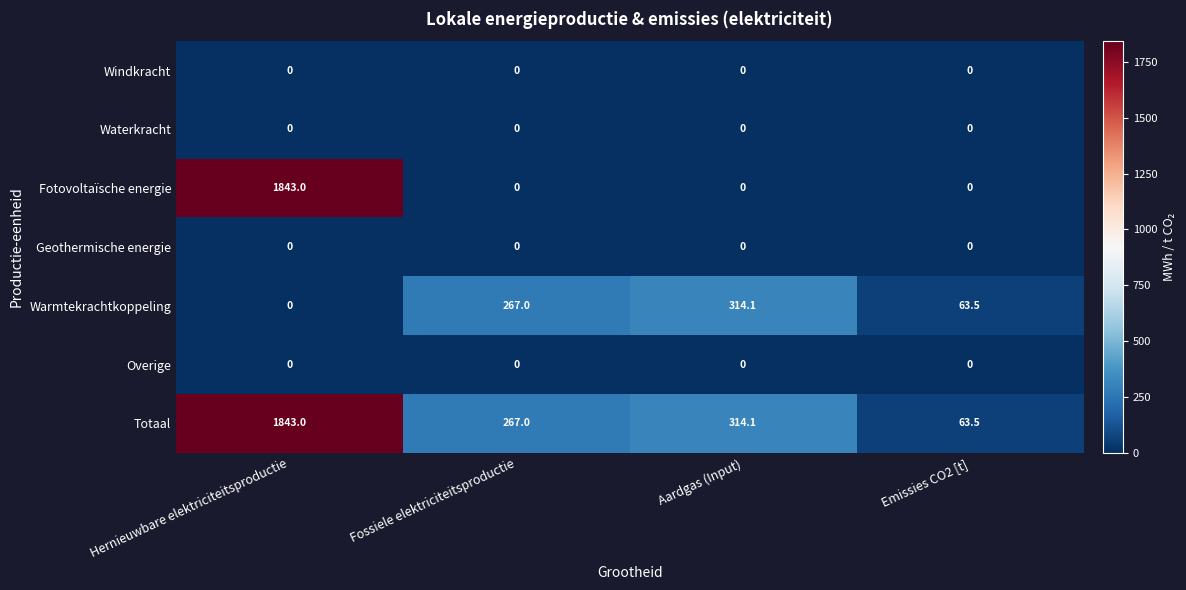

What is the maximum value shown in the chart?

1843.0